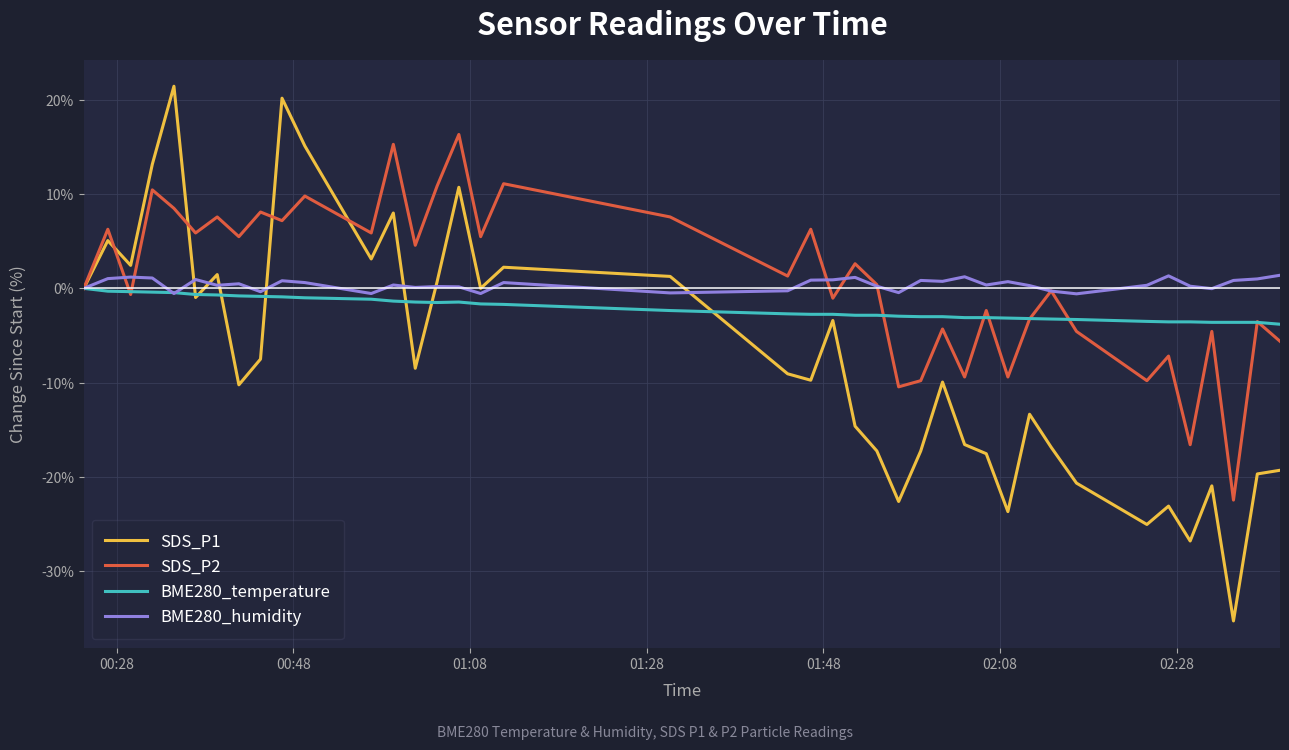

Which series has the largest range (max minus min)?

SDS_P1